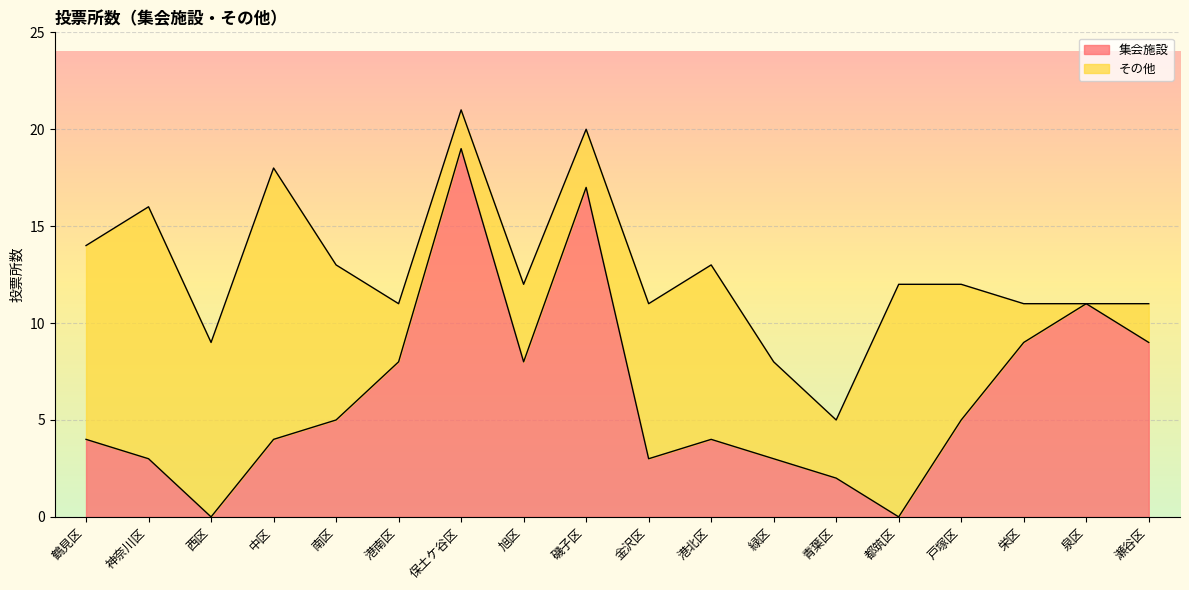

True or false: there are more than 1 points higher than both neighbors.

True